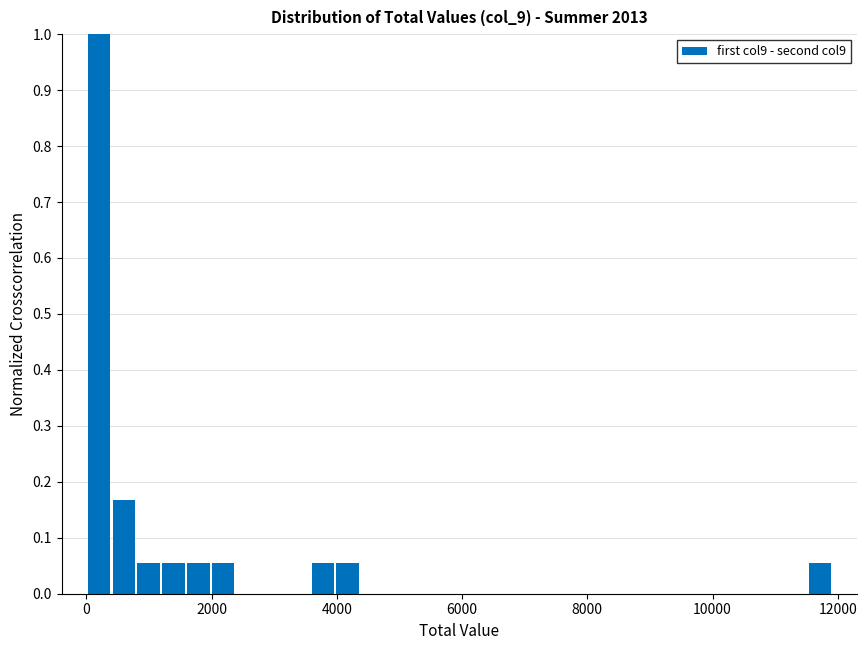

Read against the x-axis, roughly where is the centre of the tallest bar?

200